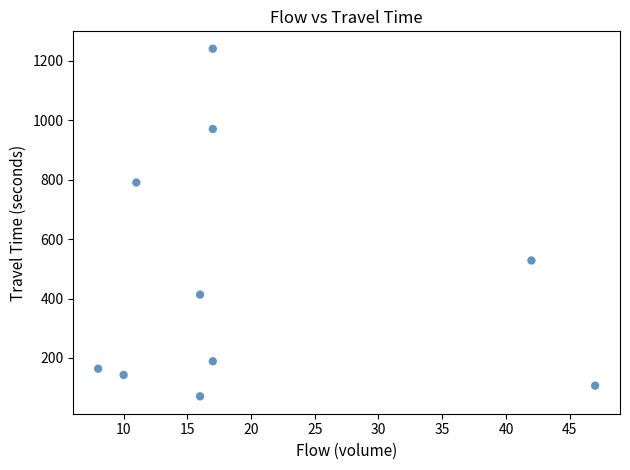

What is the range of X values (max minus min)?

39